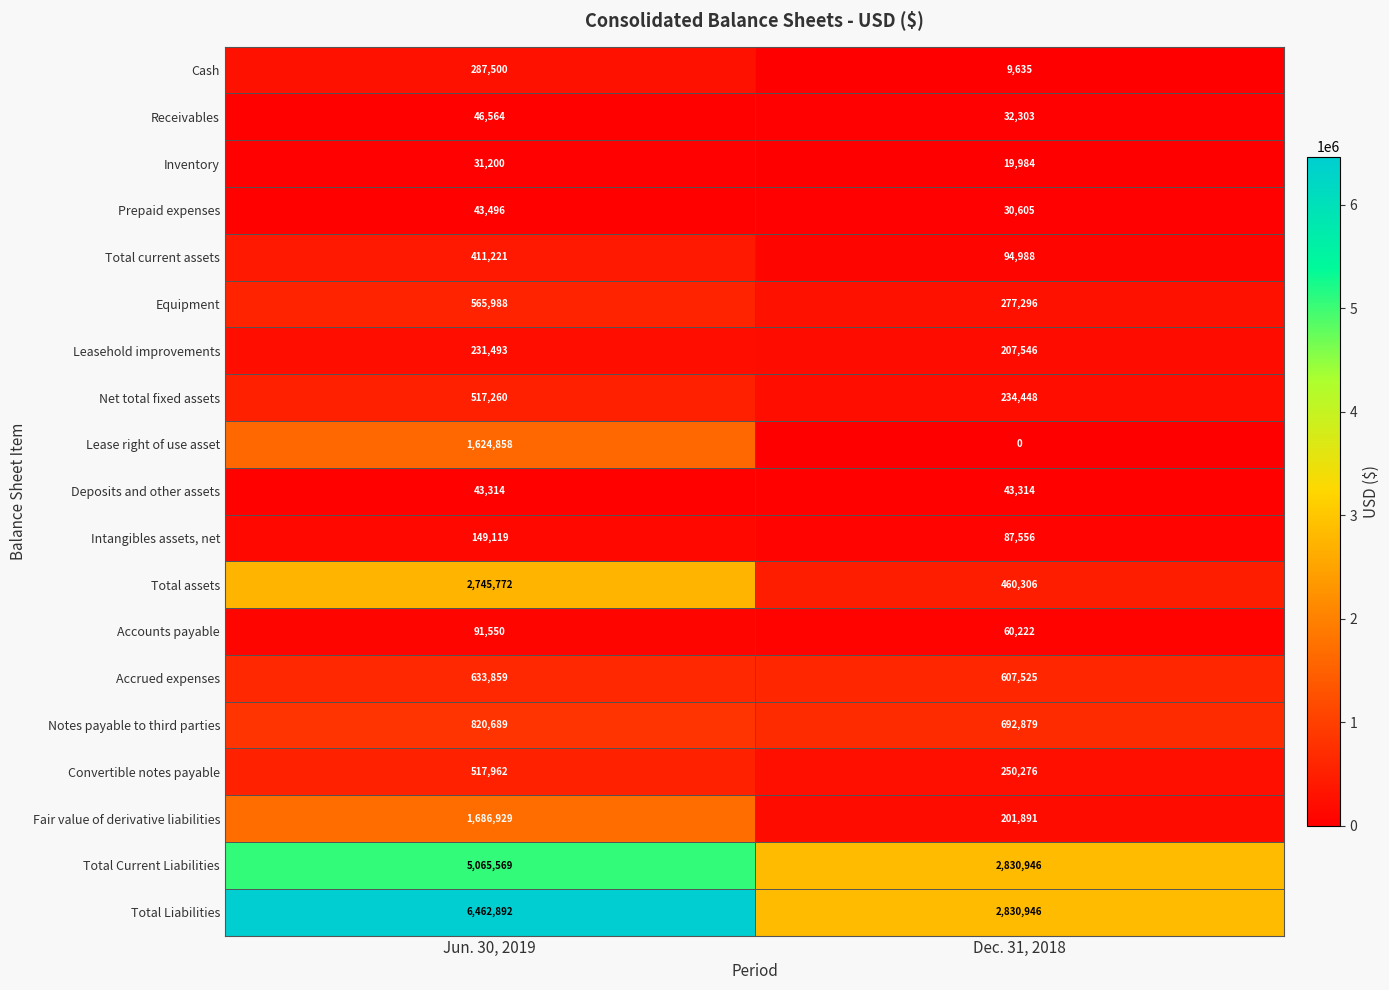

Which category has the highest value in the Leasehold improvements series?

Jun. 30, 2019